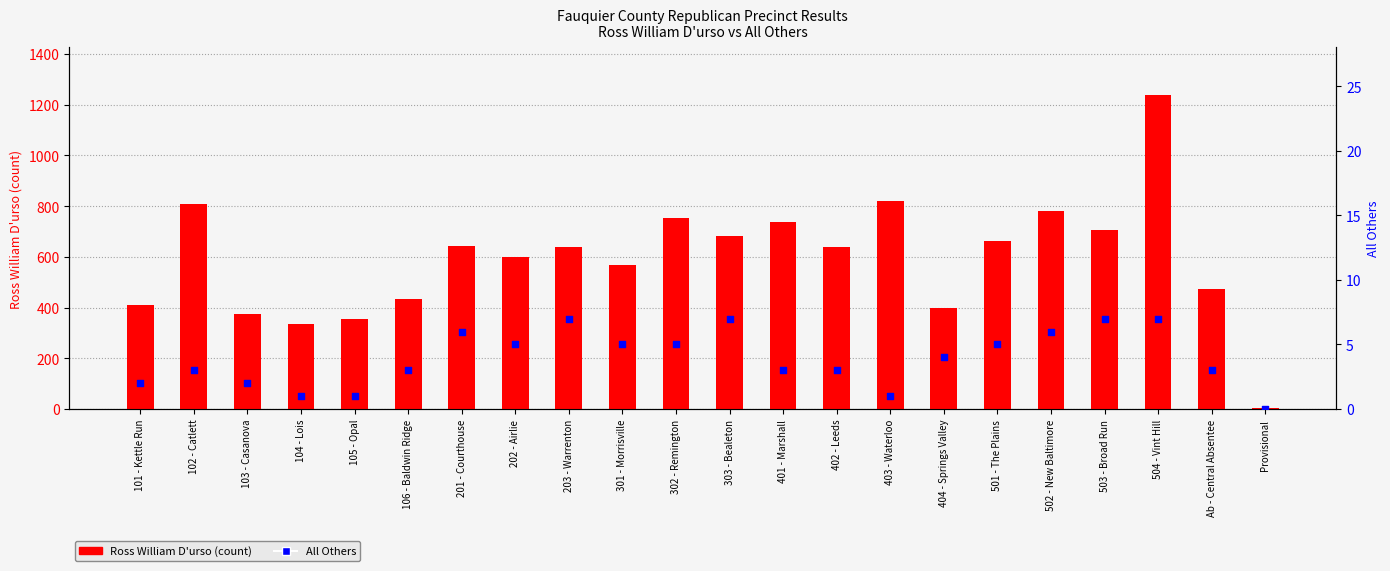

Which series contains the highest Y value?

Ross William D'urso